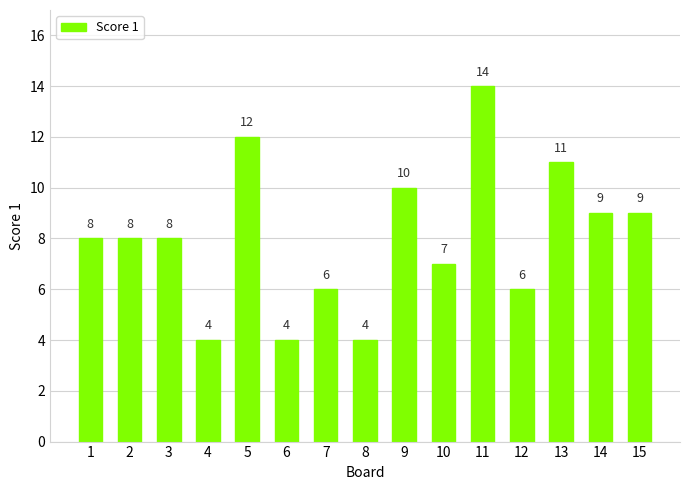

Which label corresponds to the largest value in the chart?

11